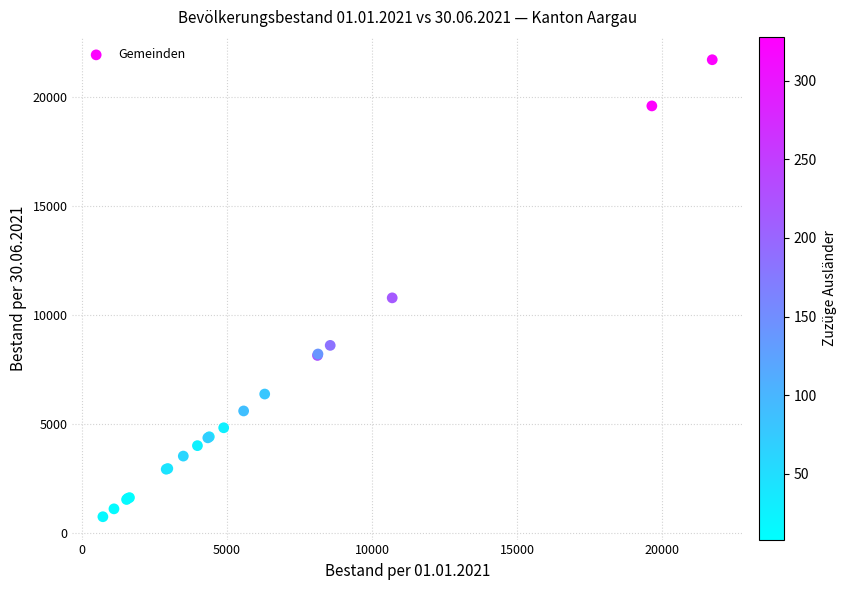

What Y value in the scatter plot is closest to 11242?

10800